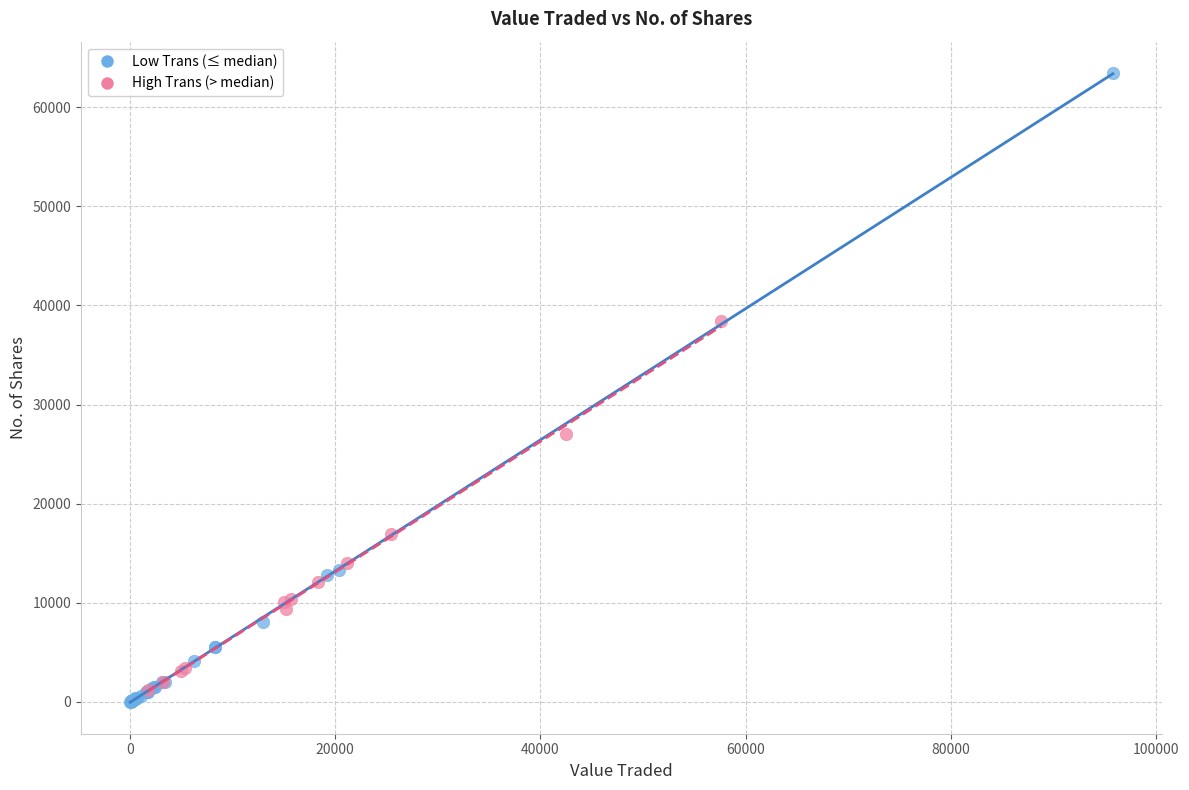

Which series has the widest spread of Y values?

Low Trans (≤ median)